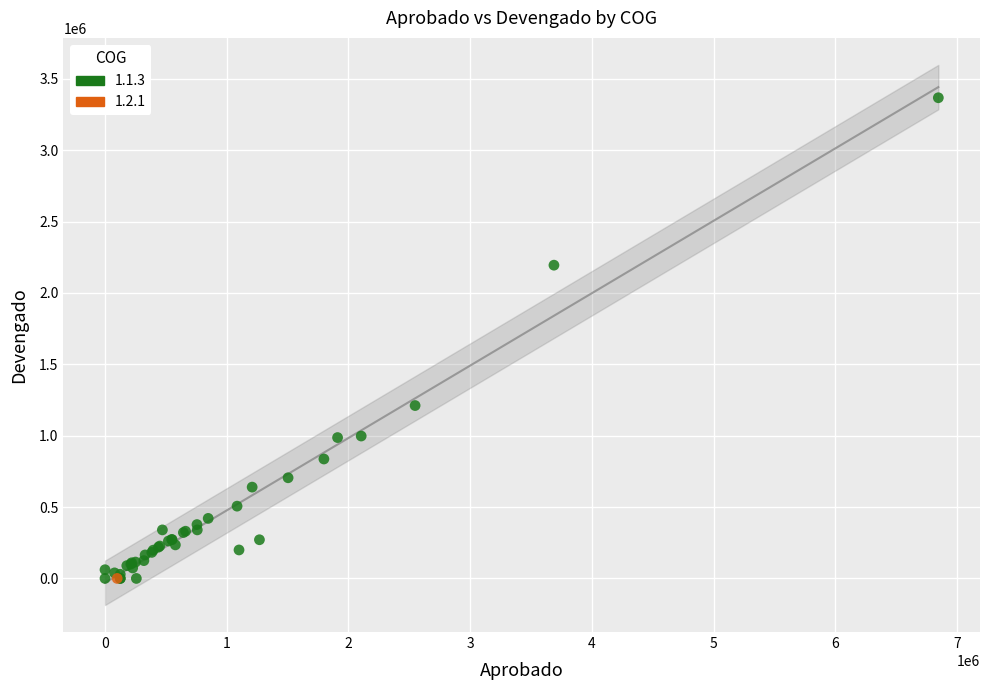

What are all the series names shown in the legend?

1.1.3, 1.2.1